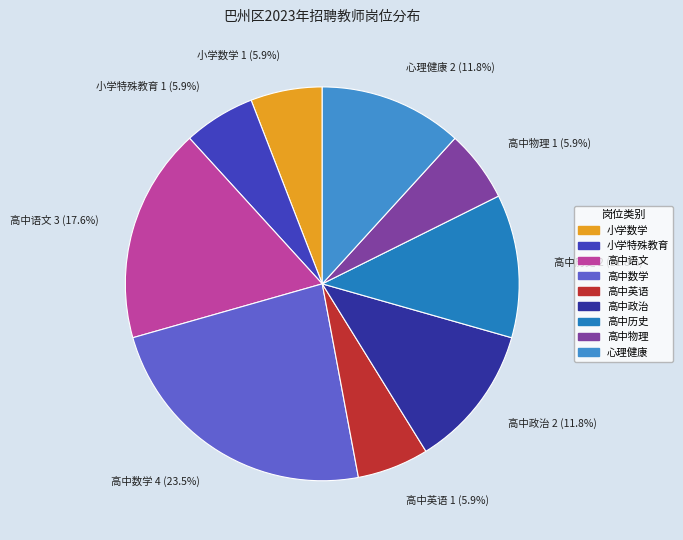

What percentage is the 小学特殊教育 slice, to the nearest percent?

6%